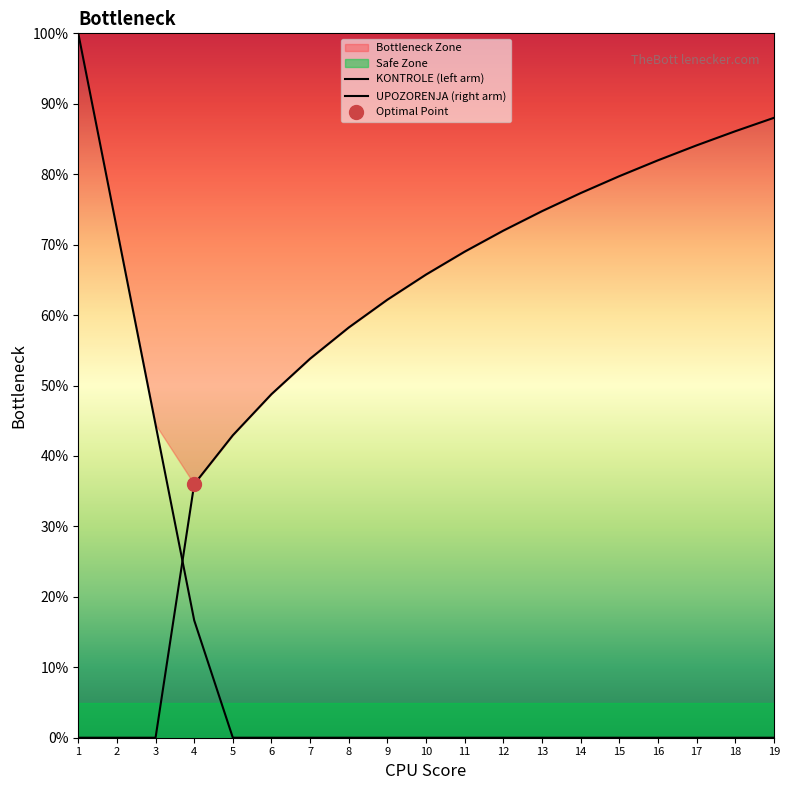

What is the sum of all KONTROLE (left arm) values?

233.3